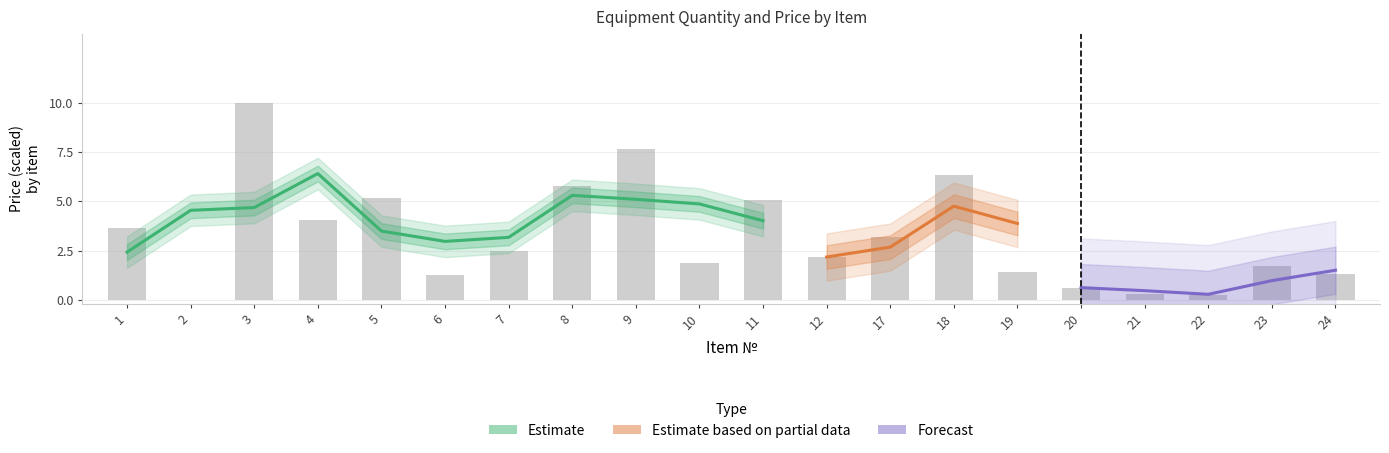

What is the approximate value at 9?

7.6